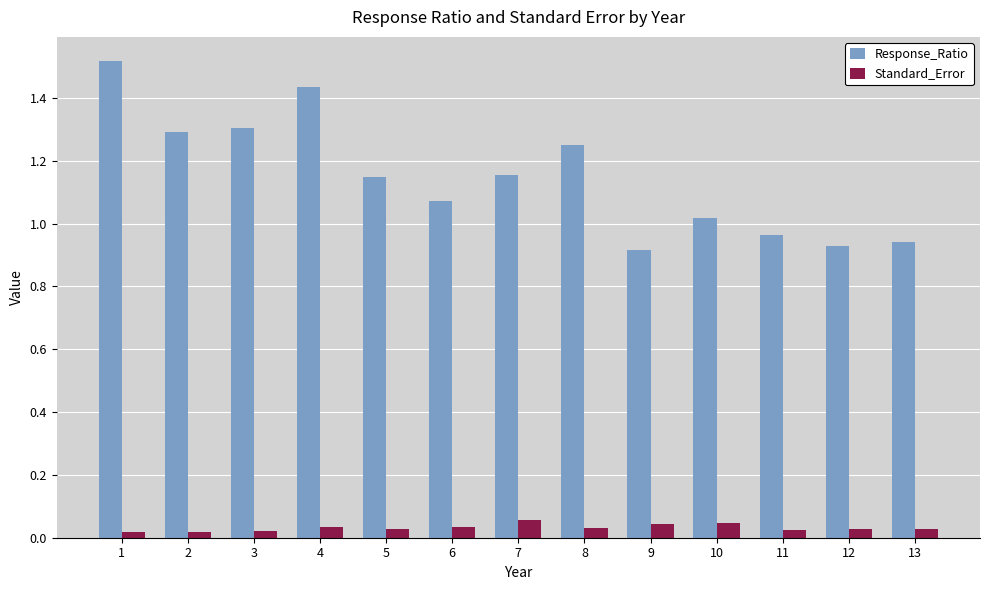

List the series in order of their peak value, lowest first.

Standard_Error, Response_Ratio